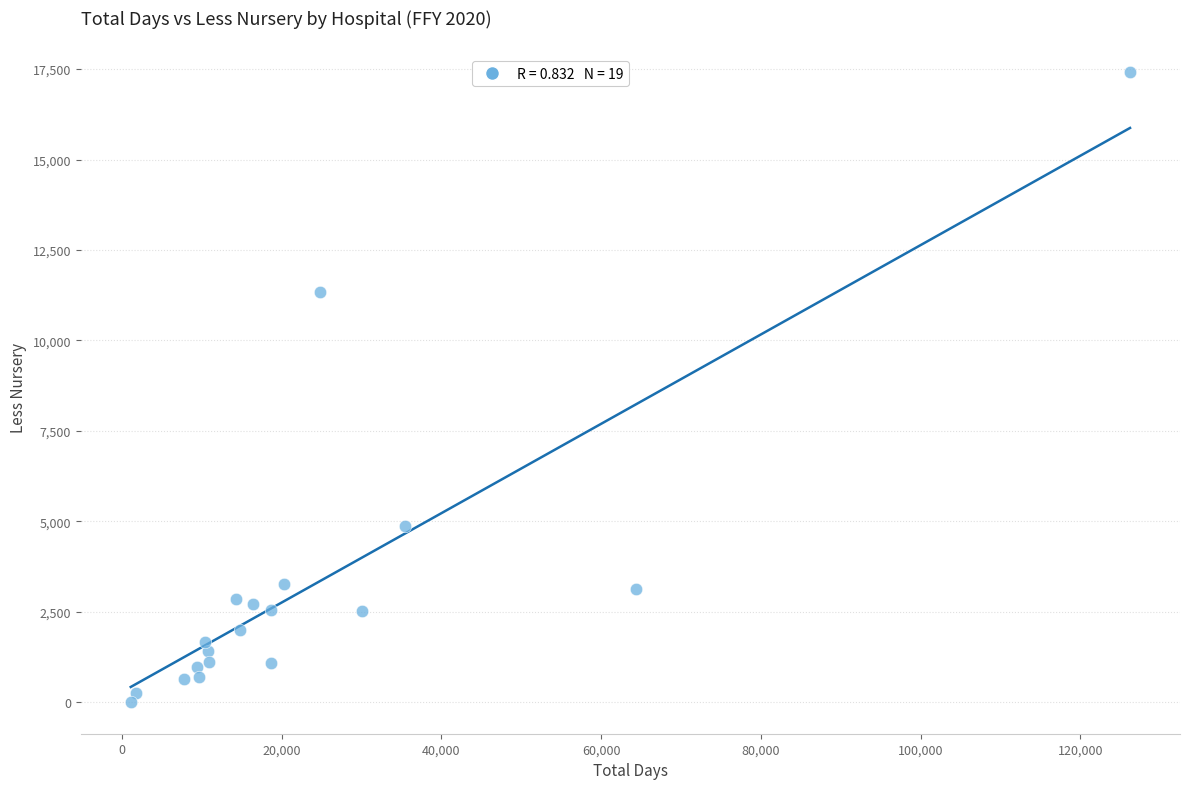

What Y value in the scatter plot is closest to 8712?

11347